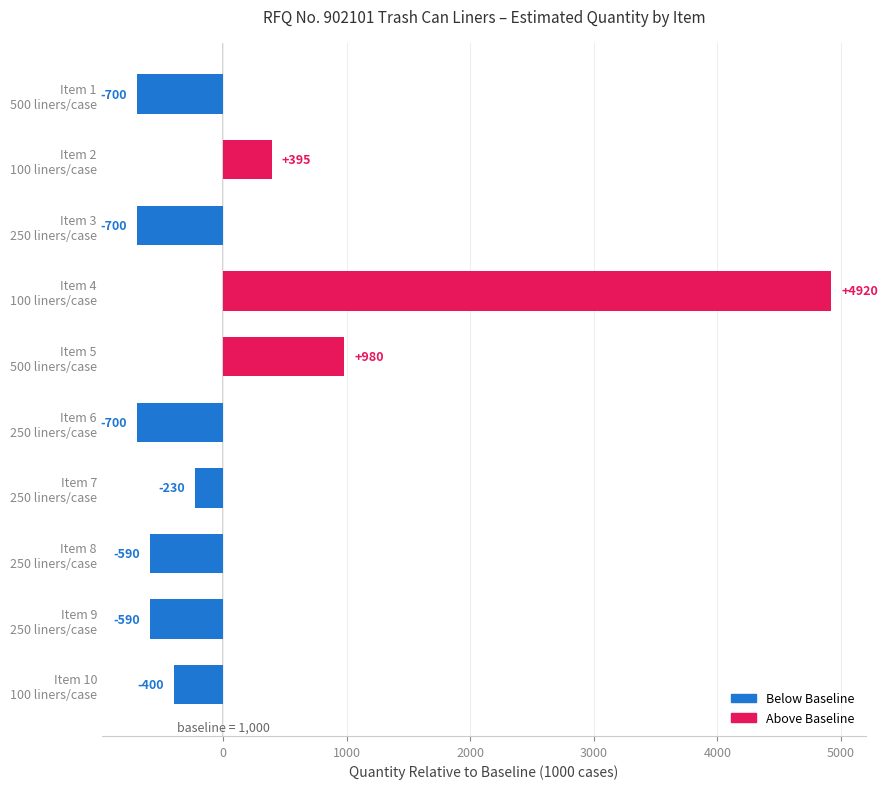

What is the difference between the maximum and second lowest values?

5620